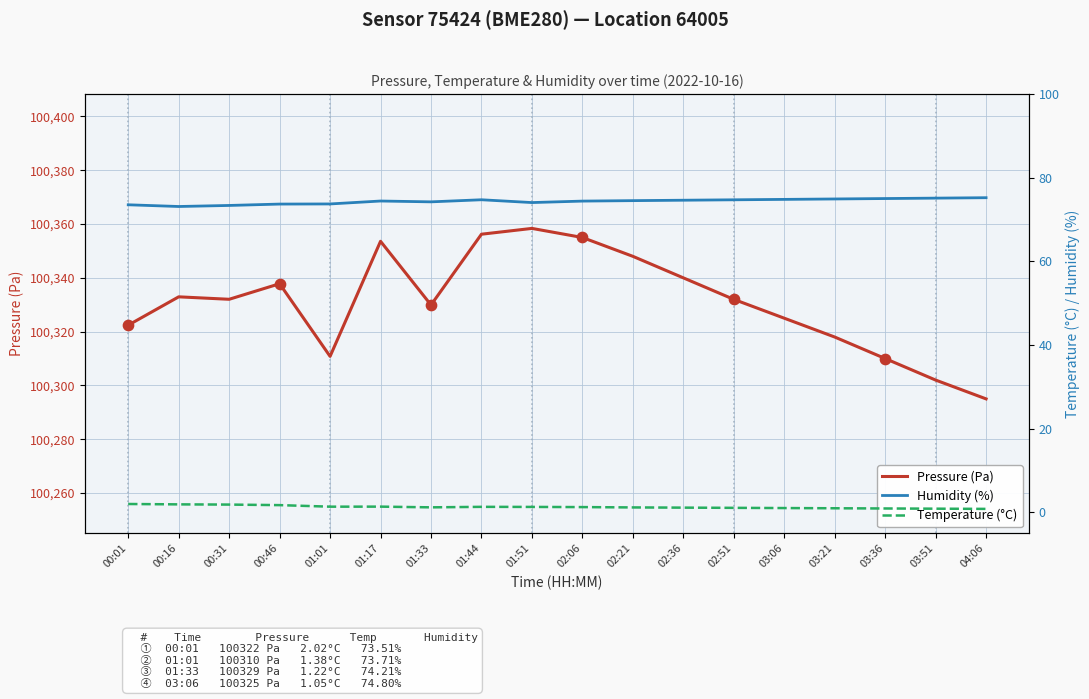

At how many categories does at least one series exceed 45597?

18